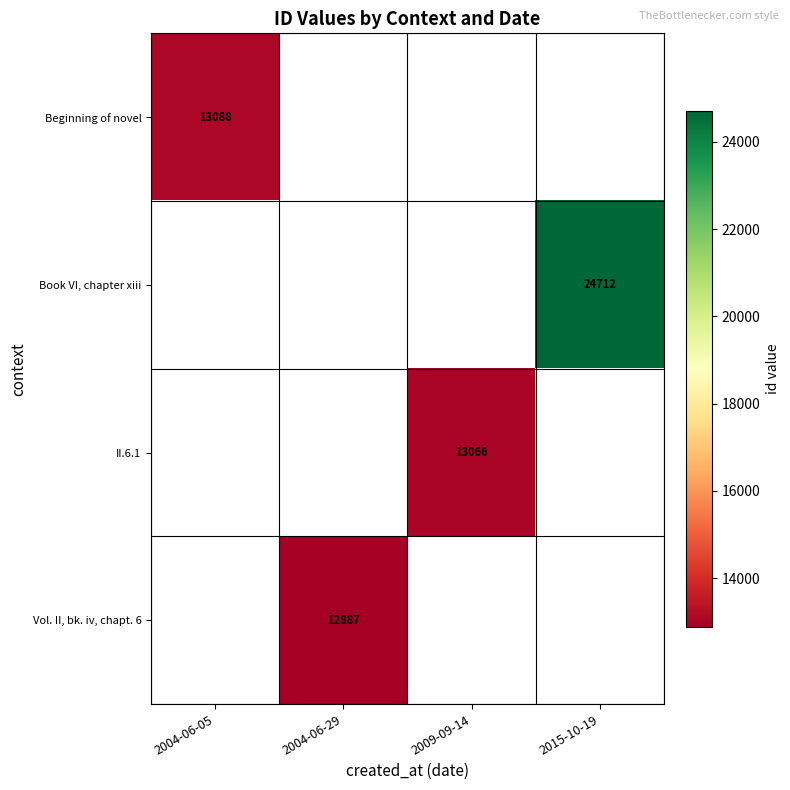

Is the value of Book VI, chapter xiii at 2015-10-19 greater than the value of Beginning of novel at 2004-06-05?

Yes